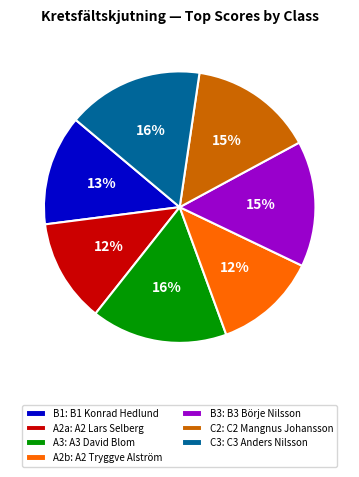

To the nearest percent, what is the average slice percentage?

14%